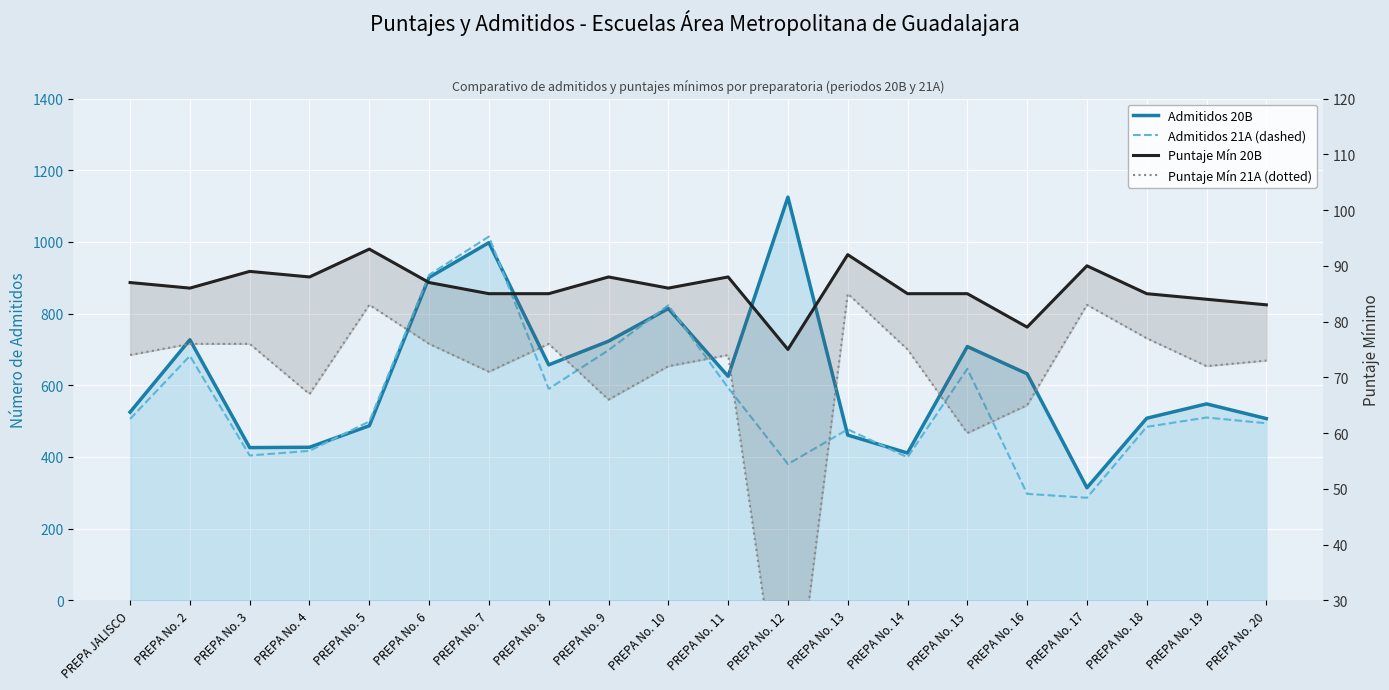

What is the average value of the Admitidos 20B series?

626